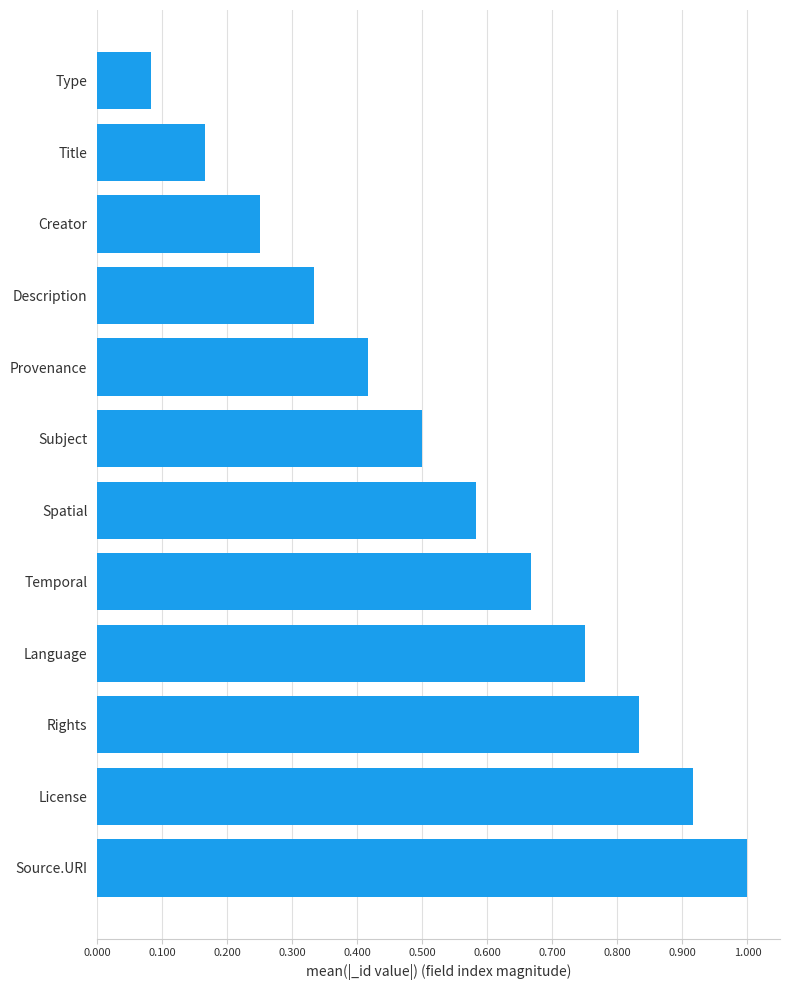

Which has a higher value, License or Provenance?

License